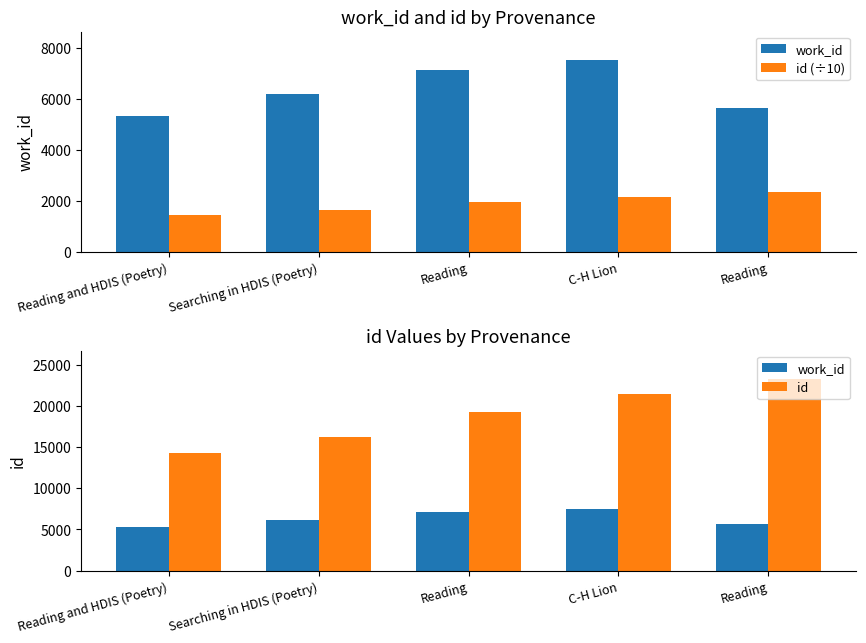

Does the chart contain any negative values?

No